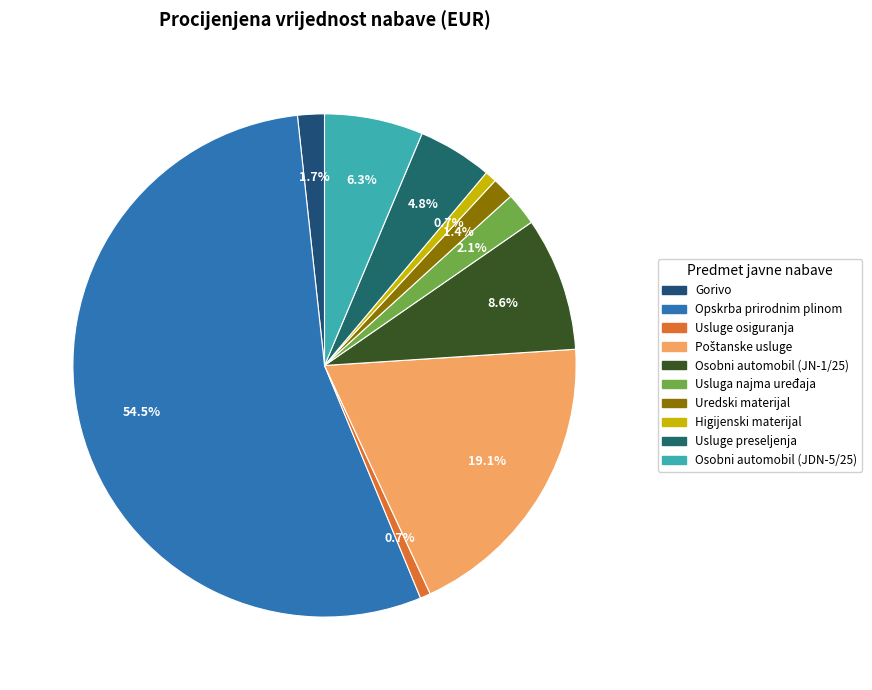

True or false: Opskrba prirodnim plinom accounts for 55% of the total.

True